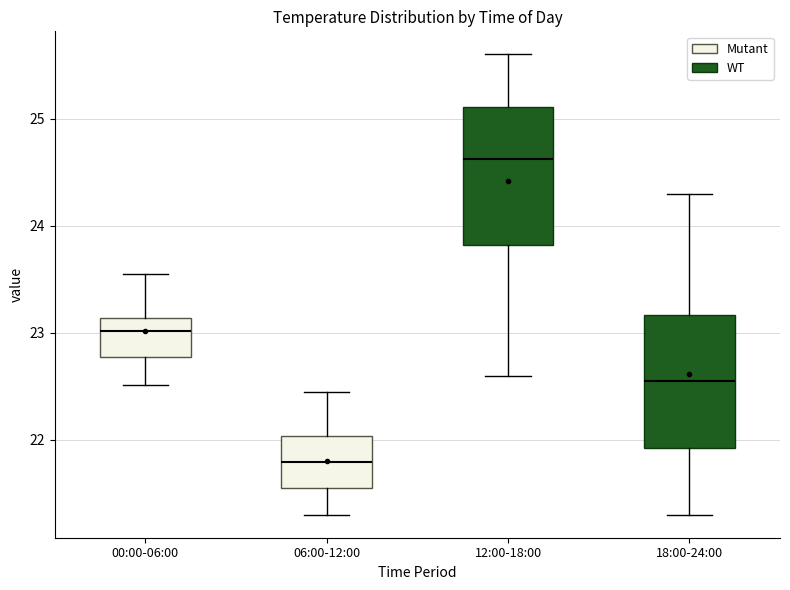

Which box's median line is the highest?

12:00-18:00